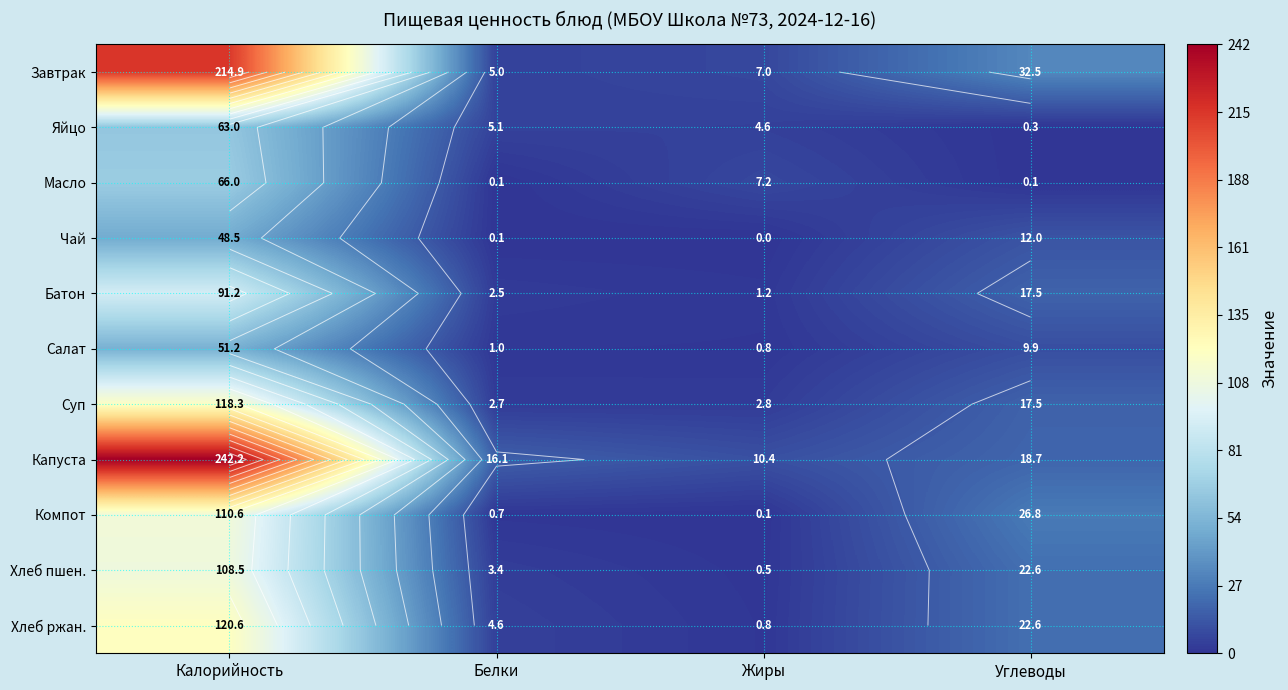

What is the average value of the Батон series?

28.1